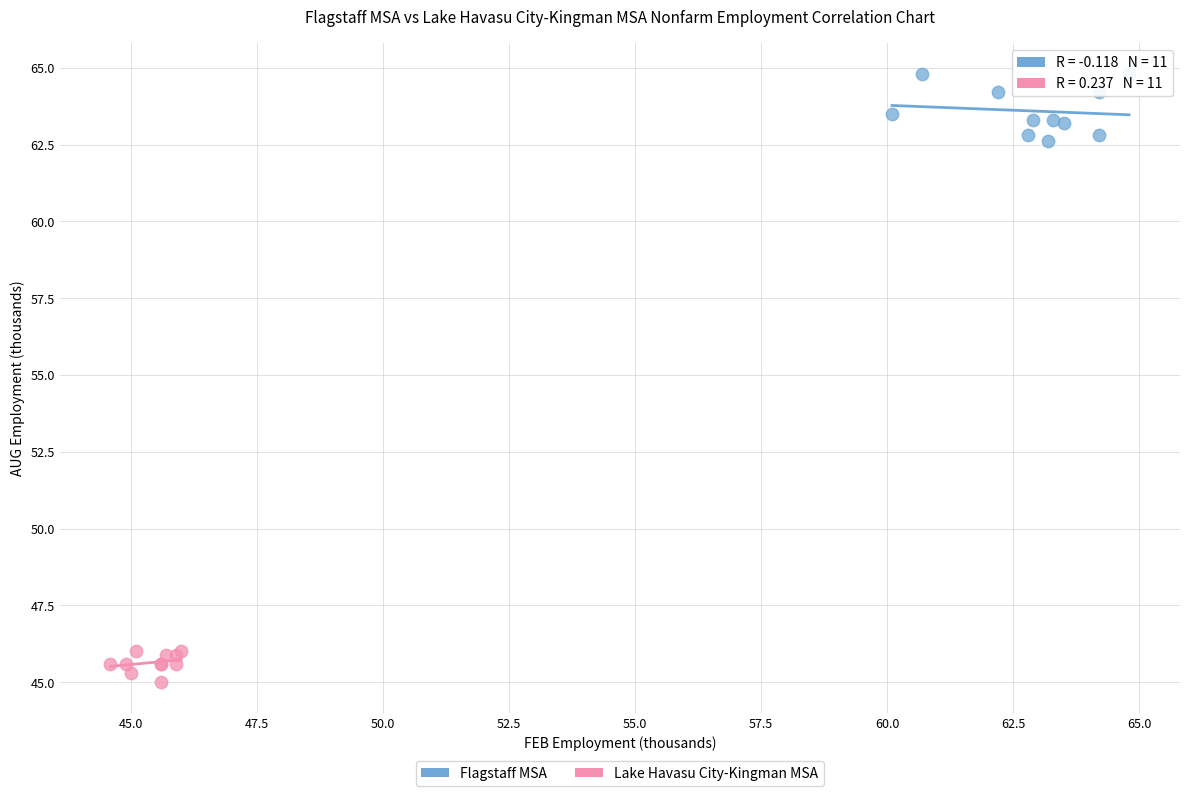

Which series reaches the minimum Y coordinate?

Lake Havasu City-Kingman MSA